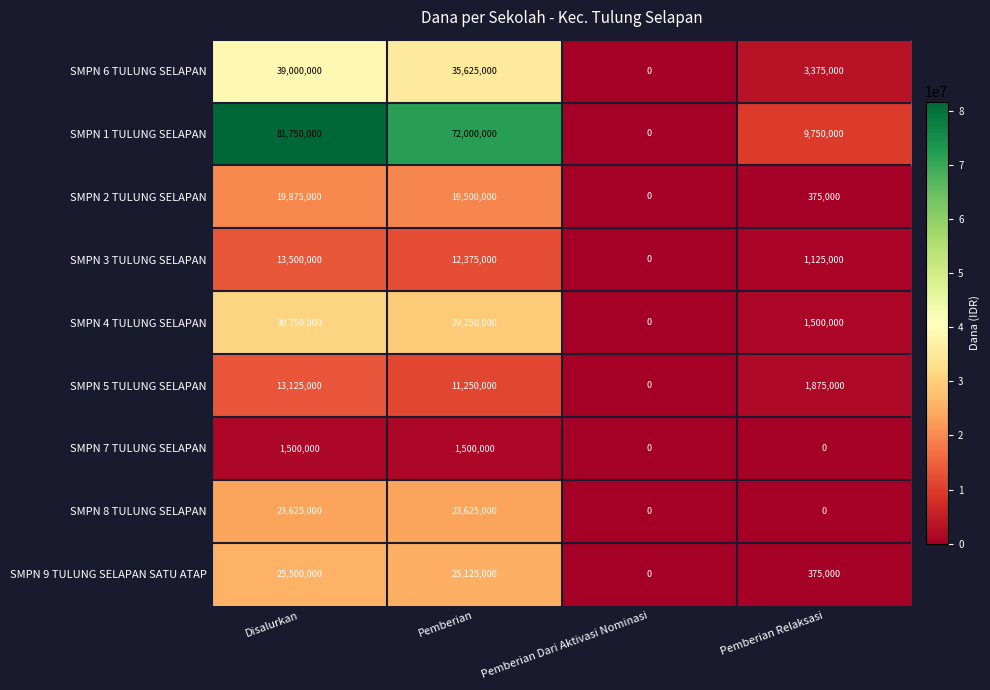

Which series has the widest spread of values?

SMPN 1 TULUNG SELAPAN